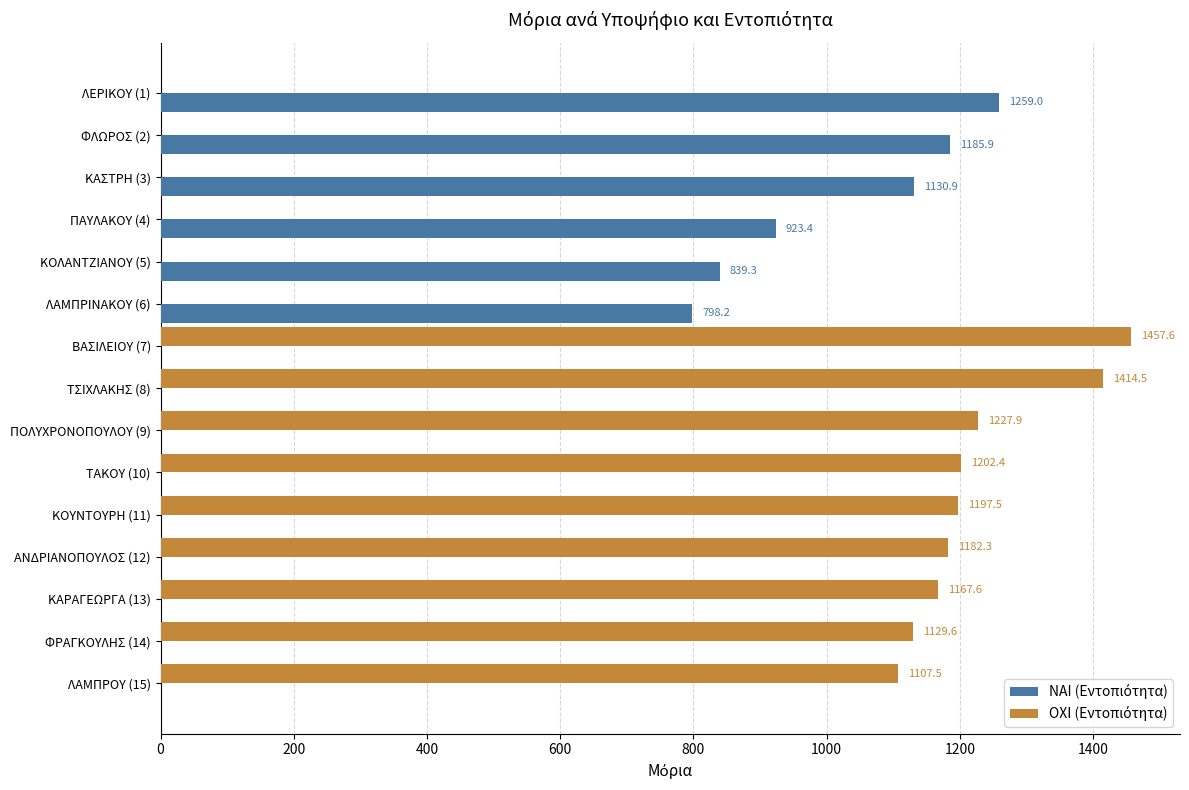

At which category is the sum across all series the highest?

ΒΑΣΙΛΕΙΟΥ (7)